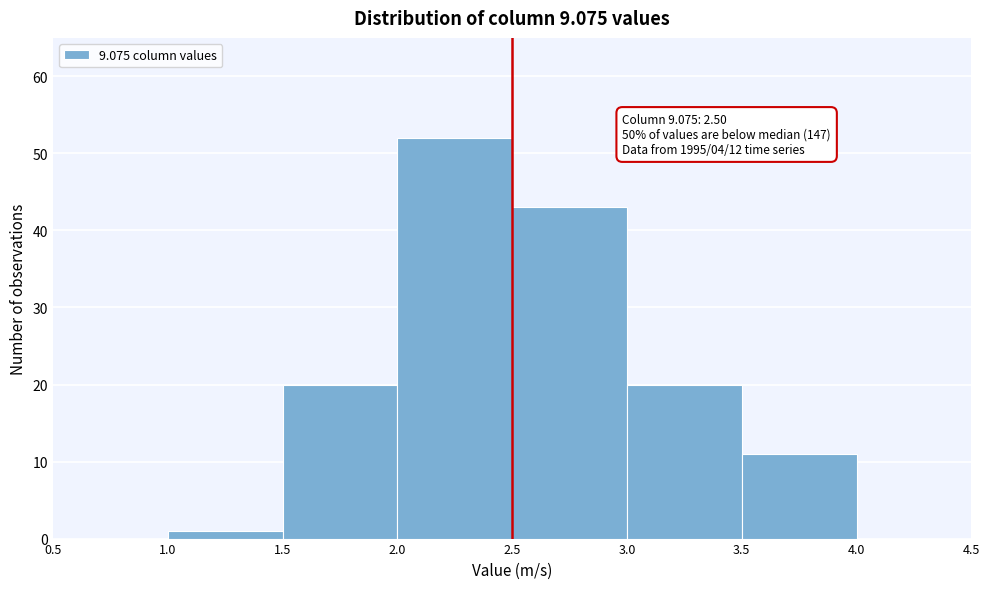

Which range on the x-axis has the tallest bar?

2.0 to 2.5